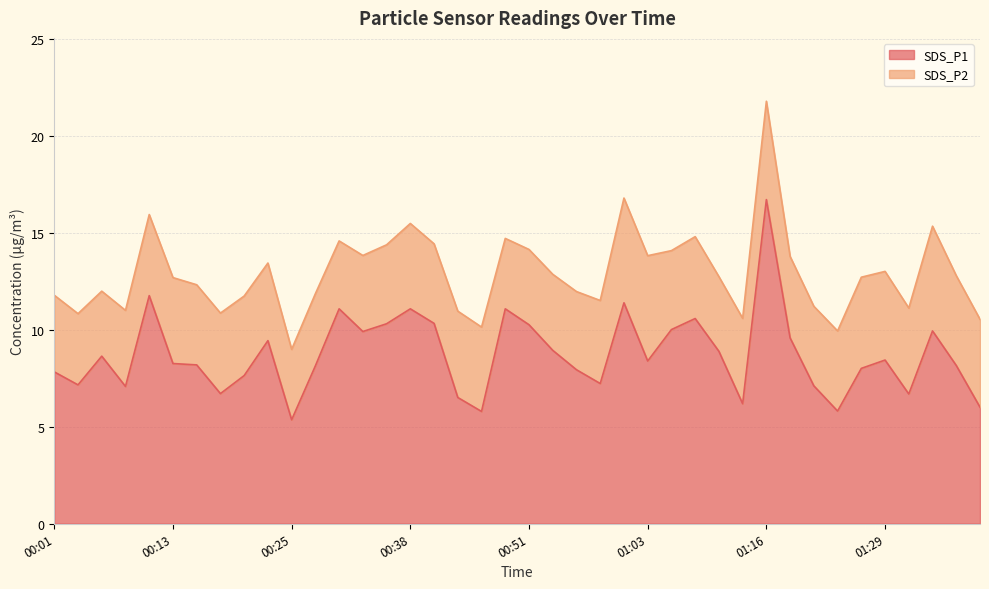

Between 00:38 and 01:01, which is larger?

01:01